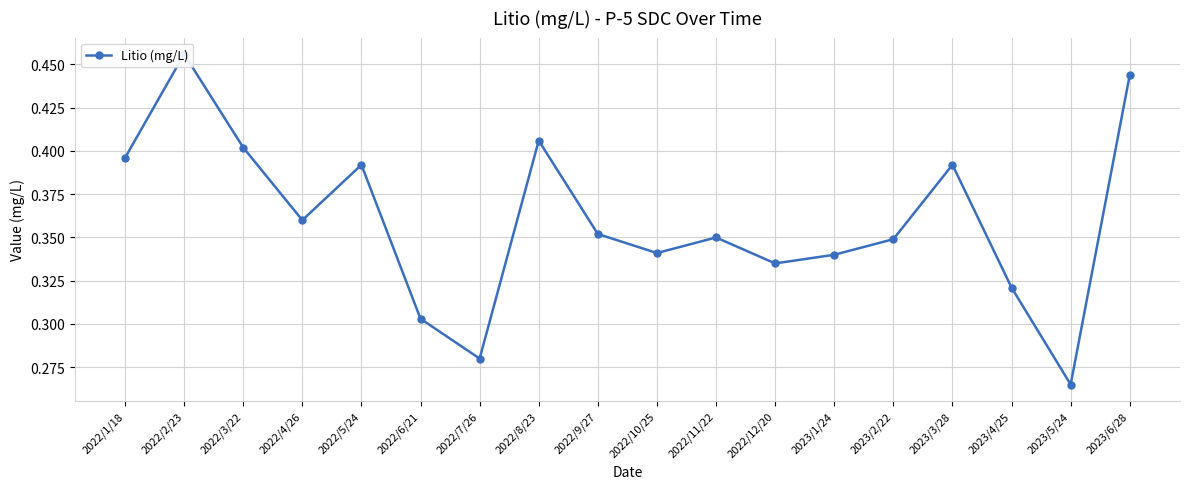

Is it true that the value at 2022/10/25 is 0.6?

False